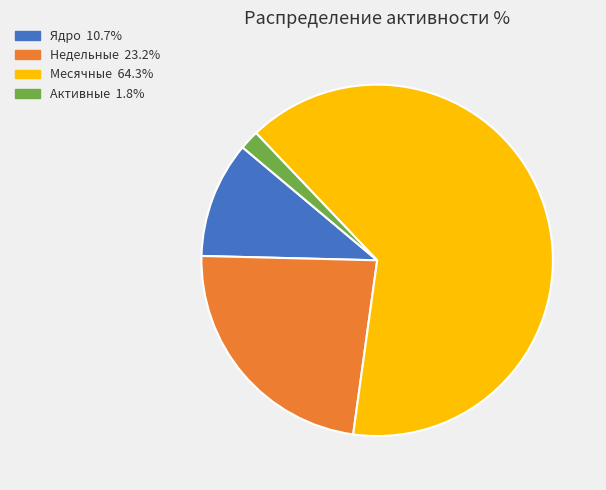

Is there a majority slice in this chart?

Yes